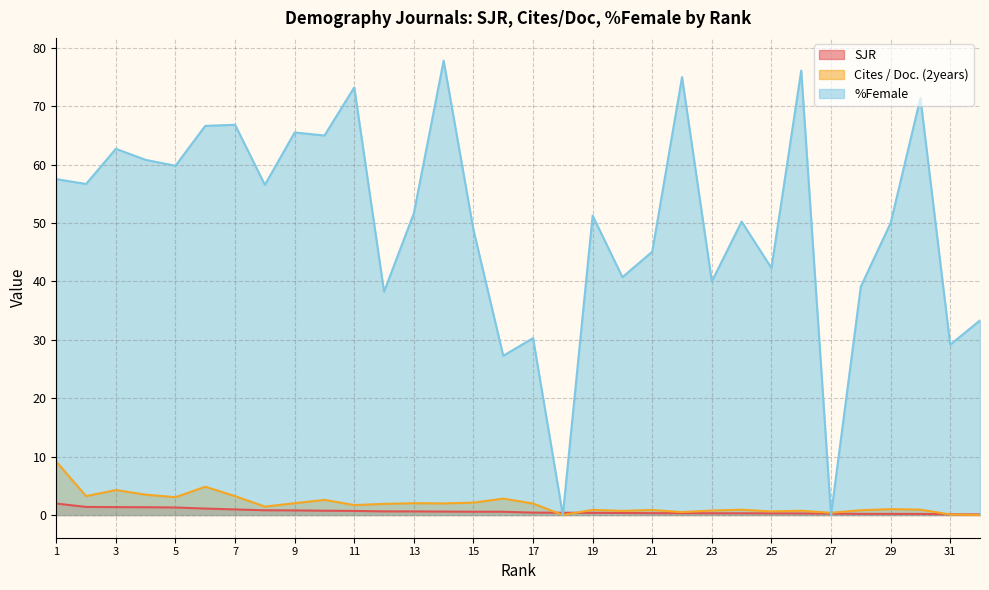

The Cites / Doc. (2years) series shows 2.1 at 15. True or false?

True